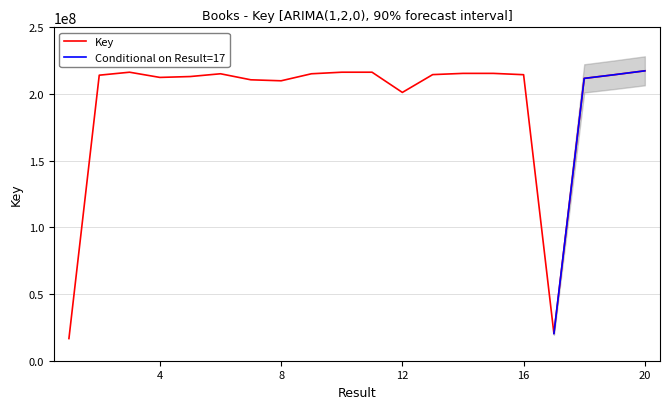

What is the sum of all values?

3881479254